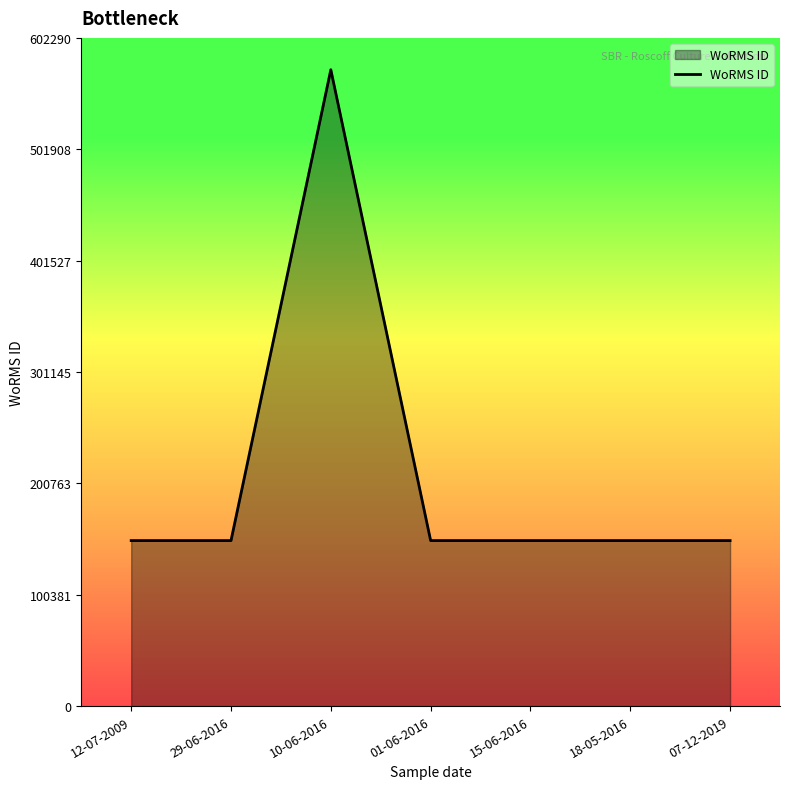

True or false: there are more than 0 points higher than both neighbors.

True